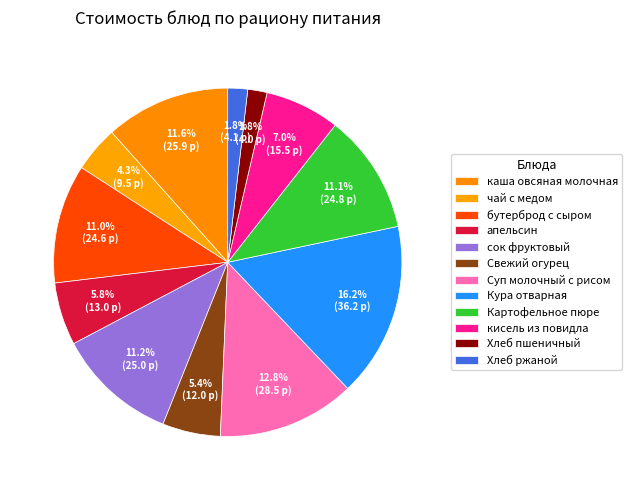

To the nearest percent, what is the difference between the сок фруктовый and Кура отварная slice percentages?

5%